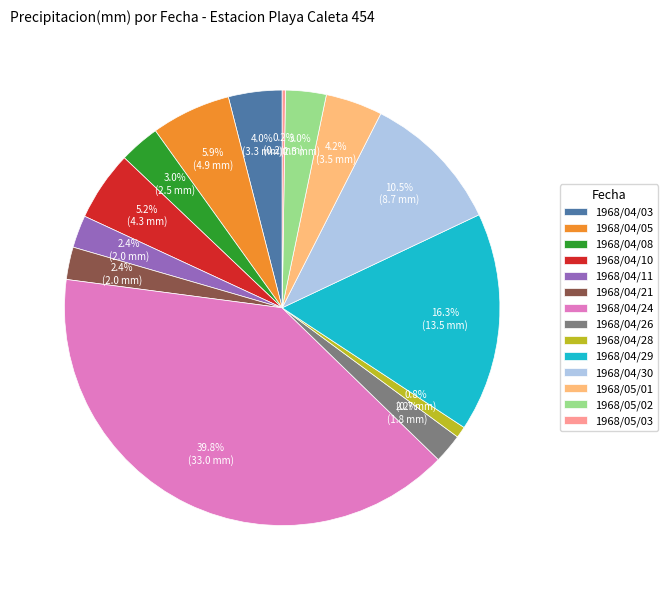

Approximately how many times larger is the value at 1968/04/10 compared to 1968/04/29?

0.3